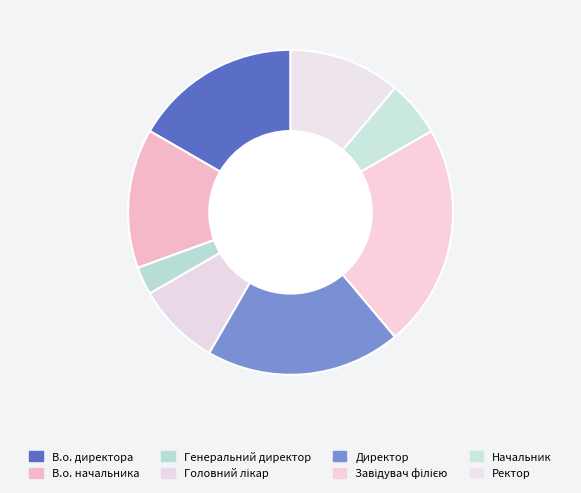

Count the number of slices in the pie.

8